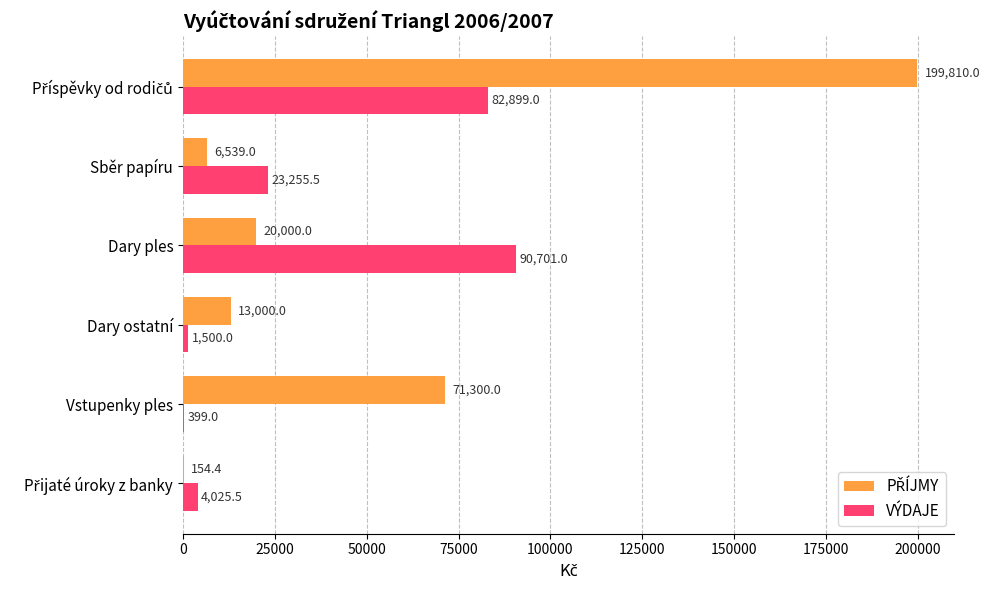

Which category has the highest value in the VÝDAJE series?

Dary ples